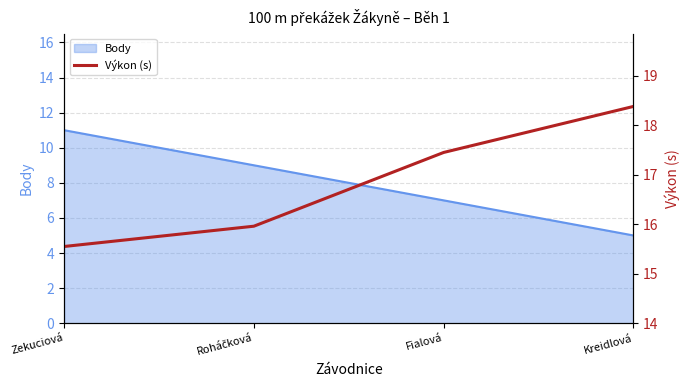

True or false: the data has more than 1 interior local peaks.

False